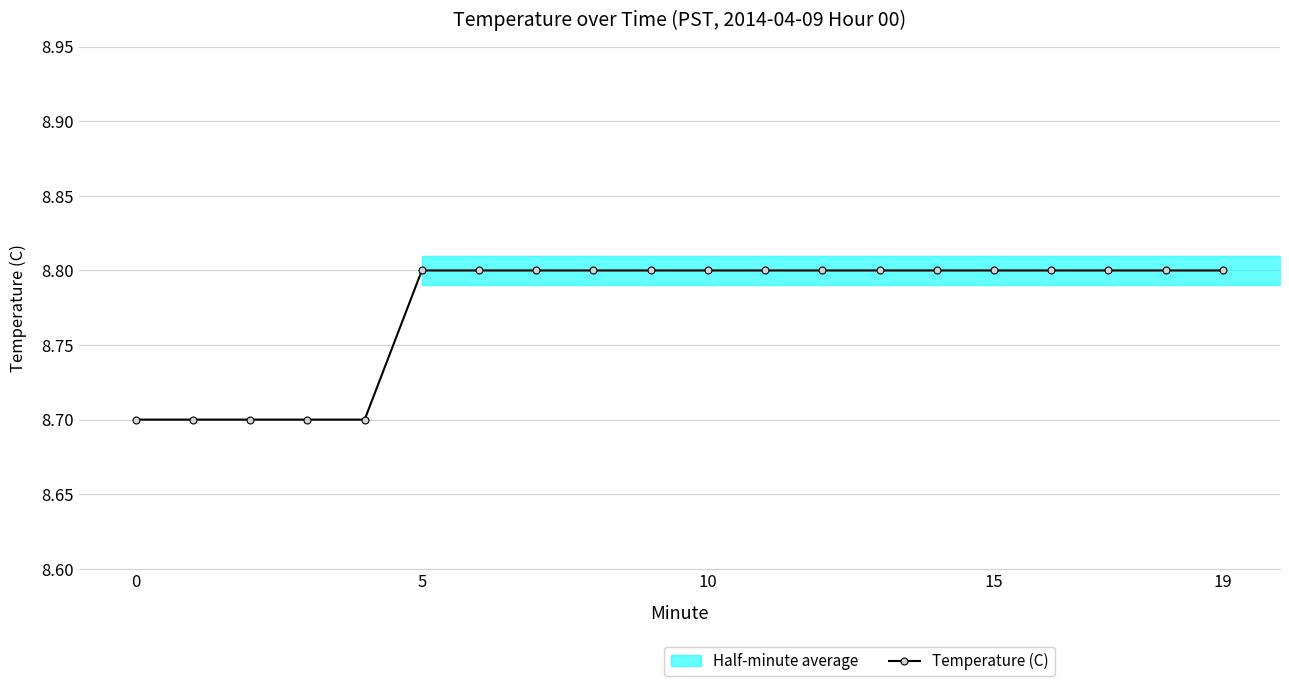

True or false: the data shows 11.5 at 18.

False